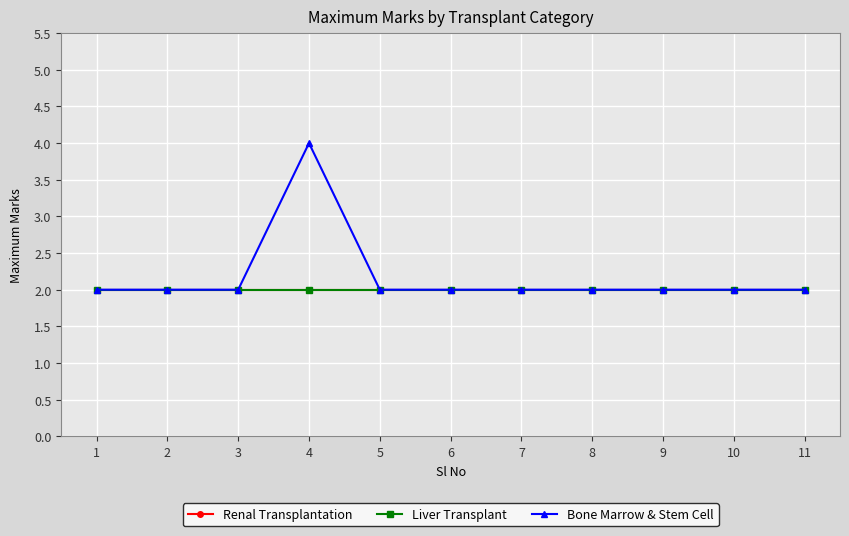

True or false: Bone Marrow & Stem Cell and Liver Transplant cross at least once.

False